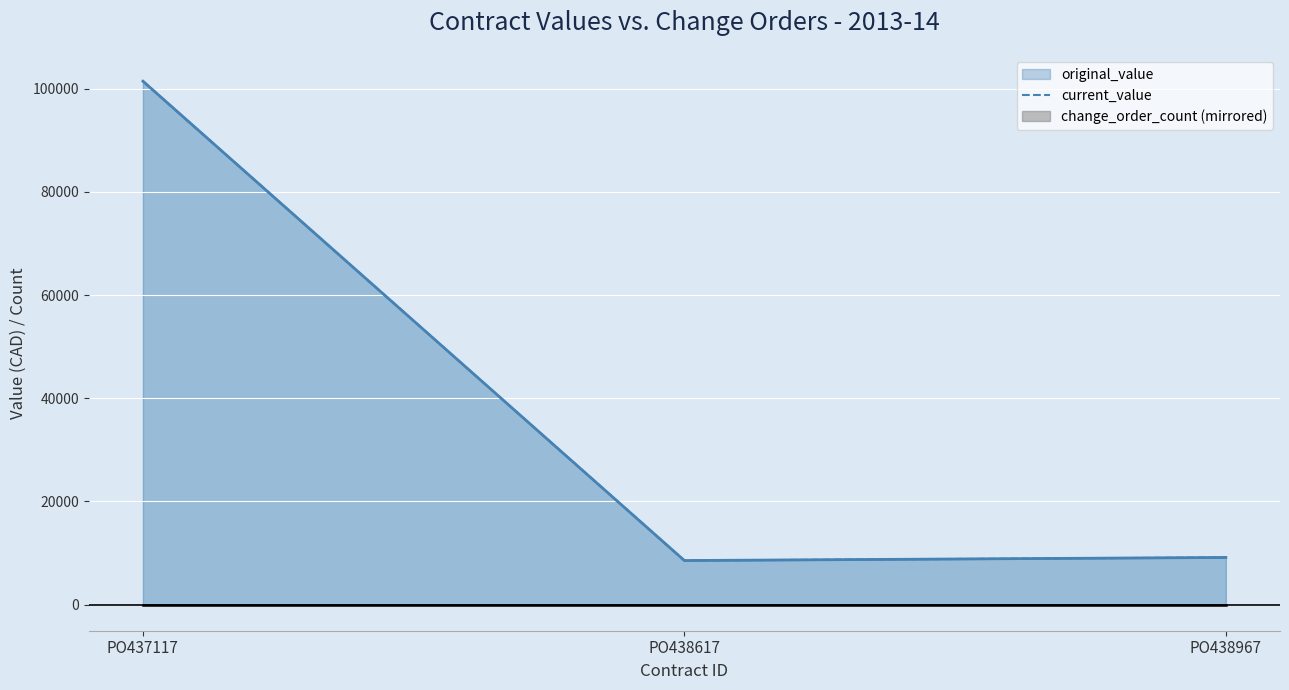

How many lines are shown in the chart?

1